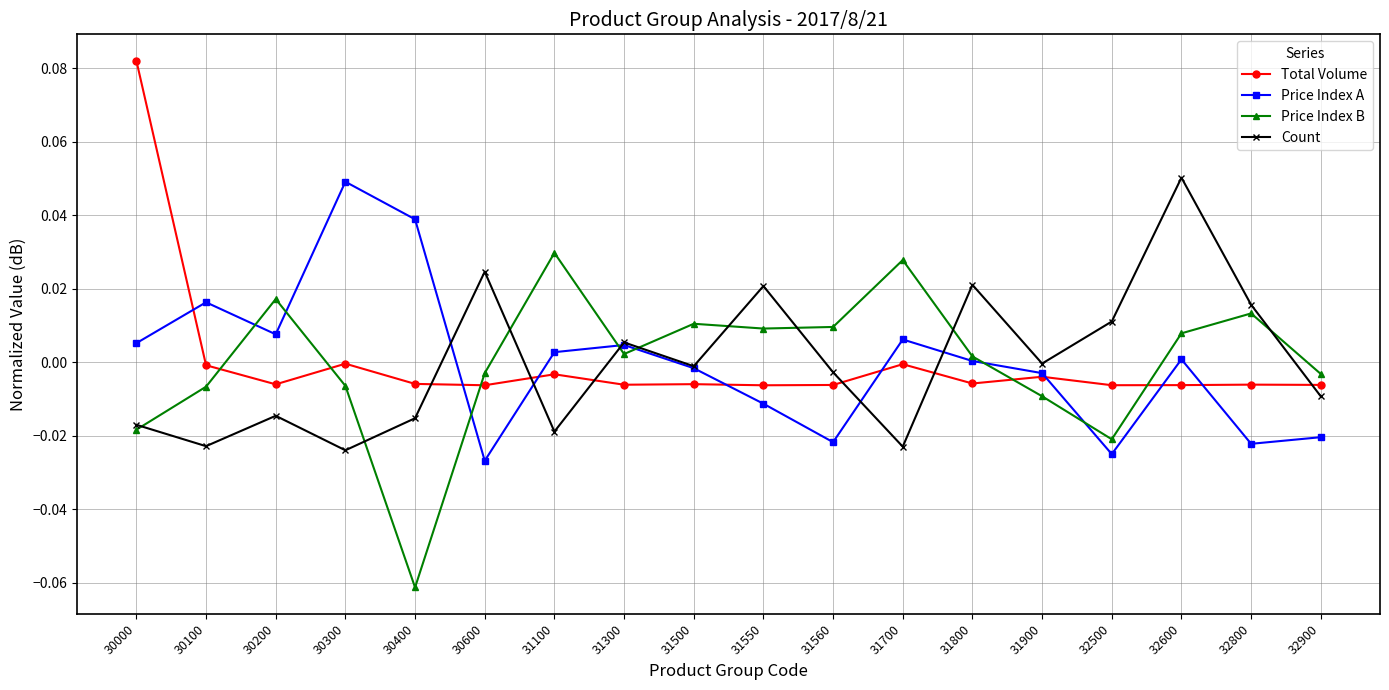

At which label does Price Index A reach its peak?

30300